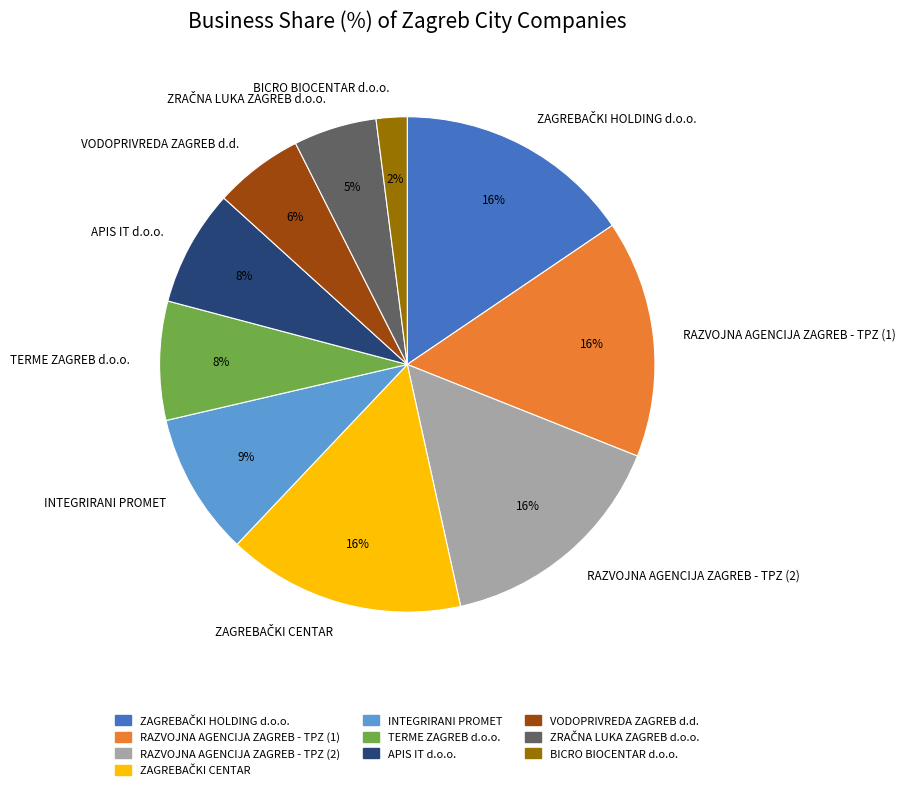

Is it true that VODOPRIVREDA ZAGREB d.d. is 6% of the pie?

True